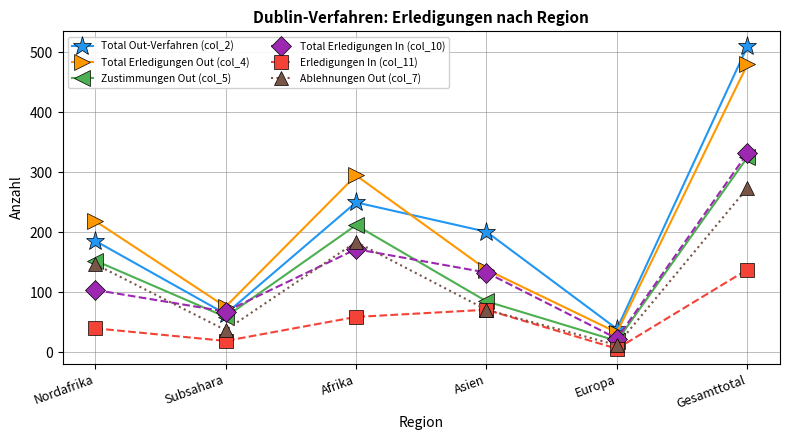

What are all the series names shown in the legend?

Total Out-Verfahren (col_2), Total Erledigungen Out (col_4), Zustimmungen Out (col_5), Total Erledigungen In (col_10), Erledigungen In (col_11), Ablehnungen Out (col_7)